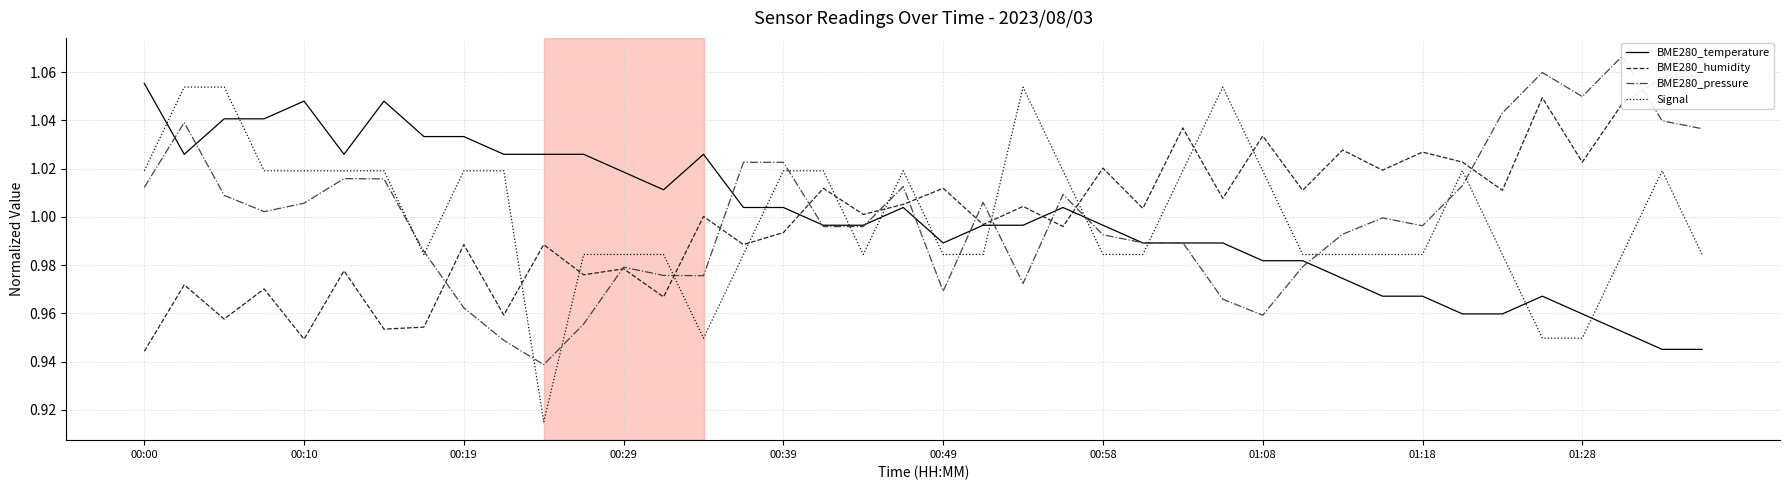

What position from the right is 21?

19